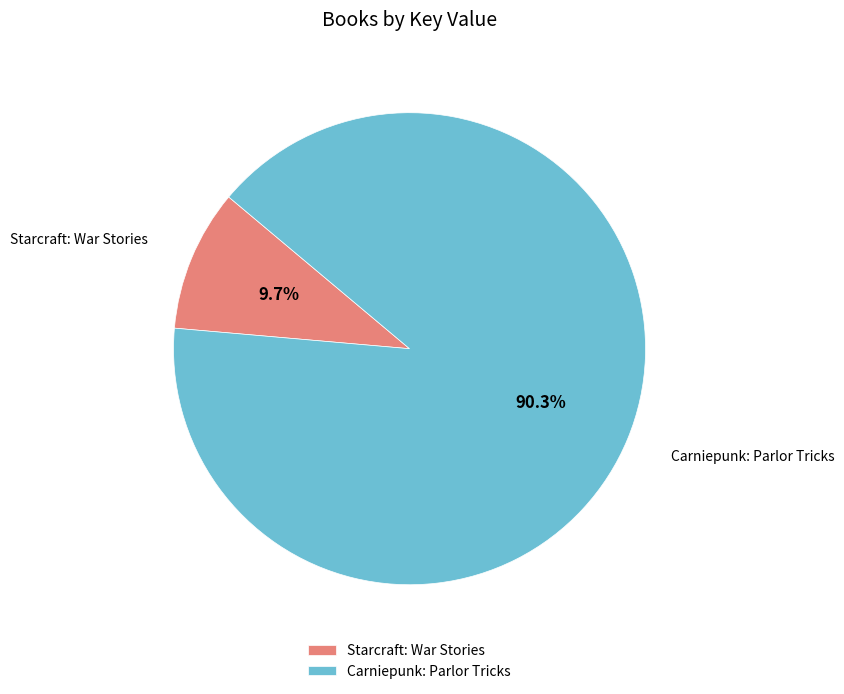

How many segments does this pie chart have?

2